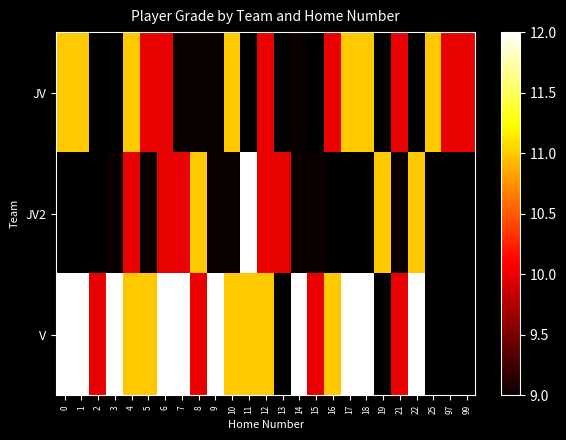

What is the minimum value for JV?

9.0